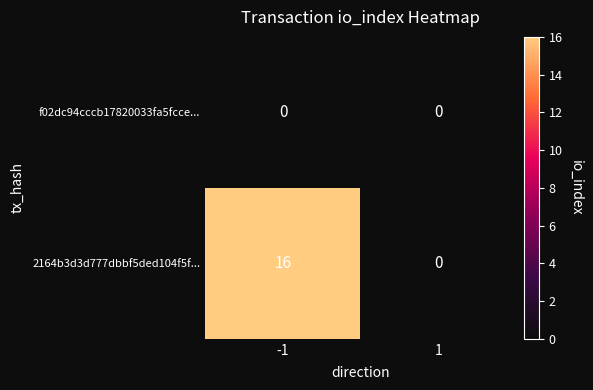

At which category is the sum across all series the highest?

-1